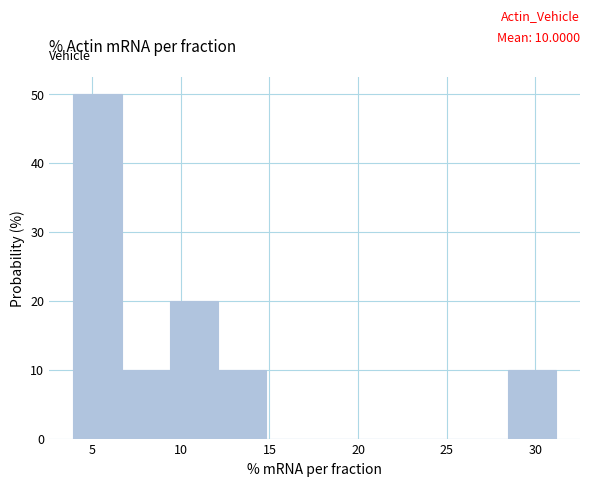

Which range on the x-axis has the tallest bar?

4.0 to 6.5